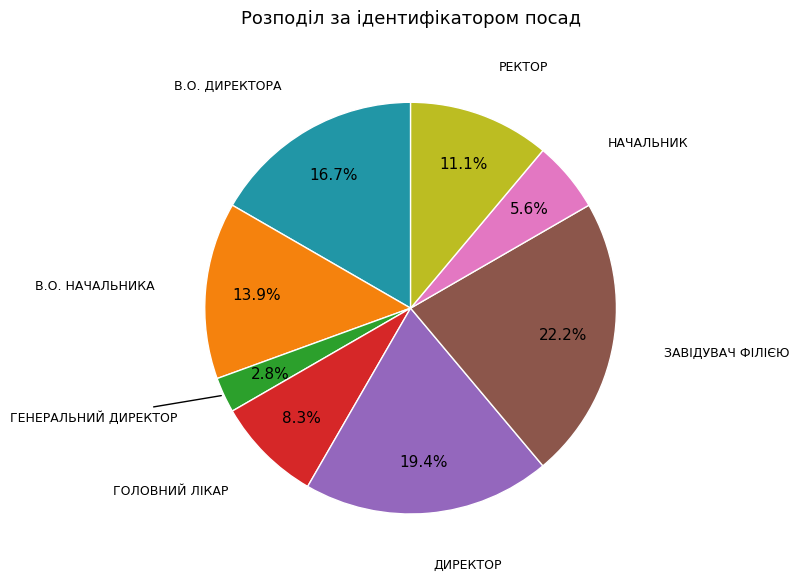

Is there any slice that represents more than half of the pie?

No